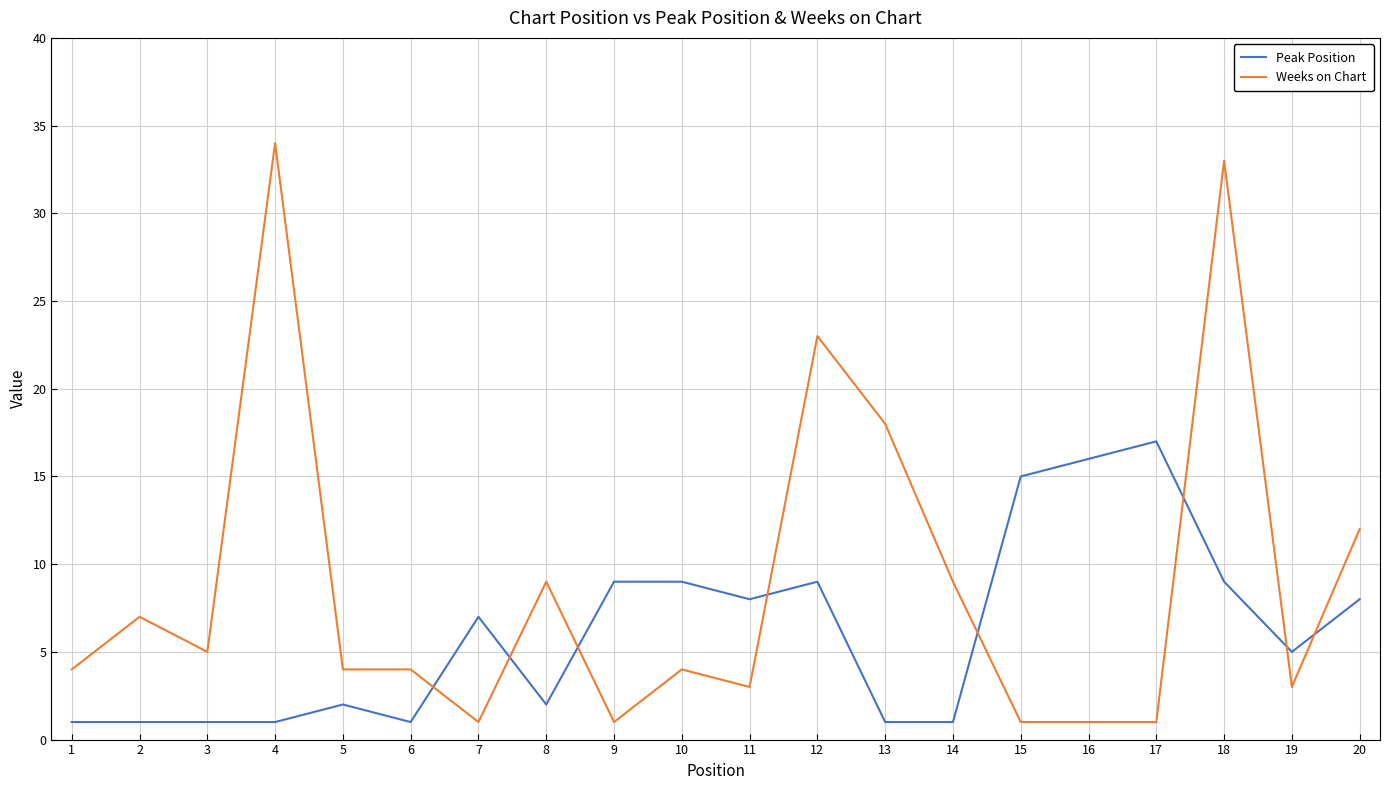

Reading left to right, extract all data points from this chart.

Peak Position: 1	1	1	1	2	1	7	2	9	9	8	9	1	1	15	16	17	9	5	8
Weeks on Chart: 4	7	5	34	4	4	1	9	1	4	3	23	18	9	1	1	1	33	3	12